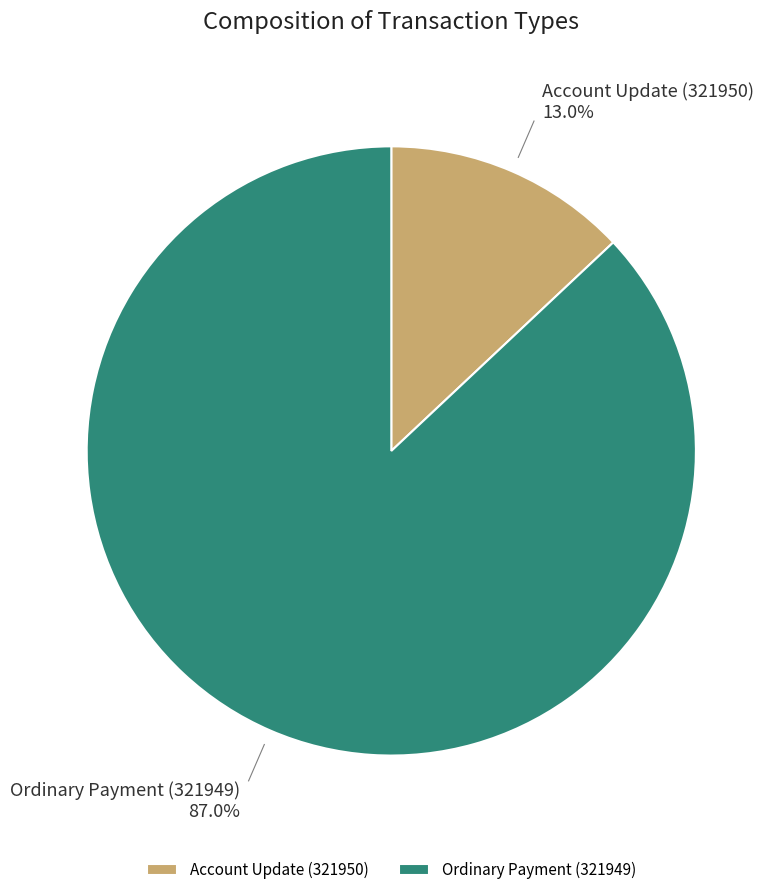

Is it true that Ordinary Payment (321949) is 87% of the pie?

True